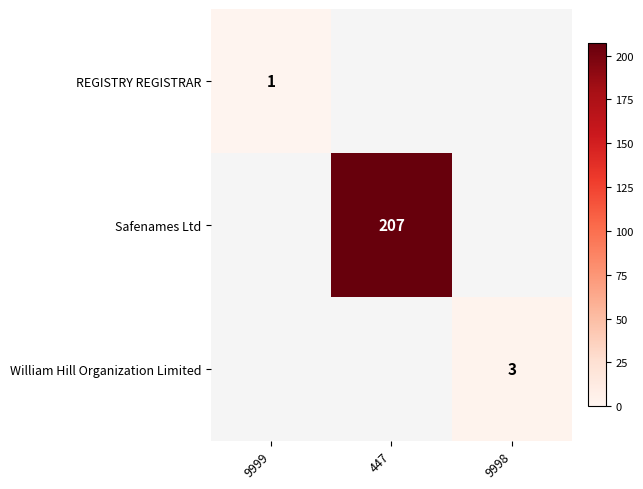

The Safenames Ltd series shows 207 at 447. True or false?

True